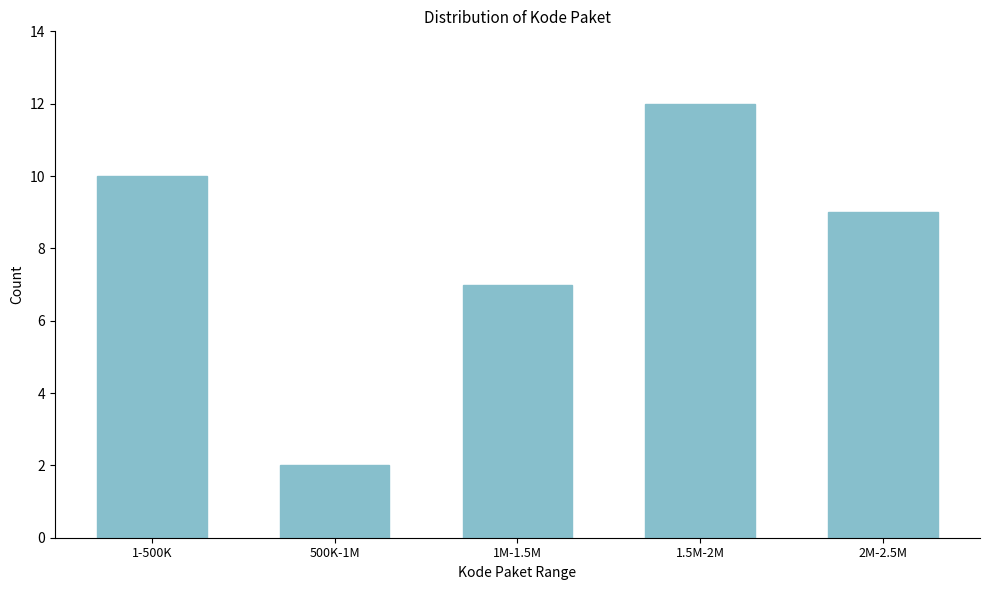

Reading right to left, what are all the values shown in this chart?

2M-2.5M=9	1.5M-2M=12	1M-1.5M=7	500K-1M=2	1-500K=10